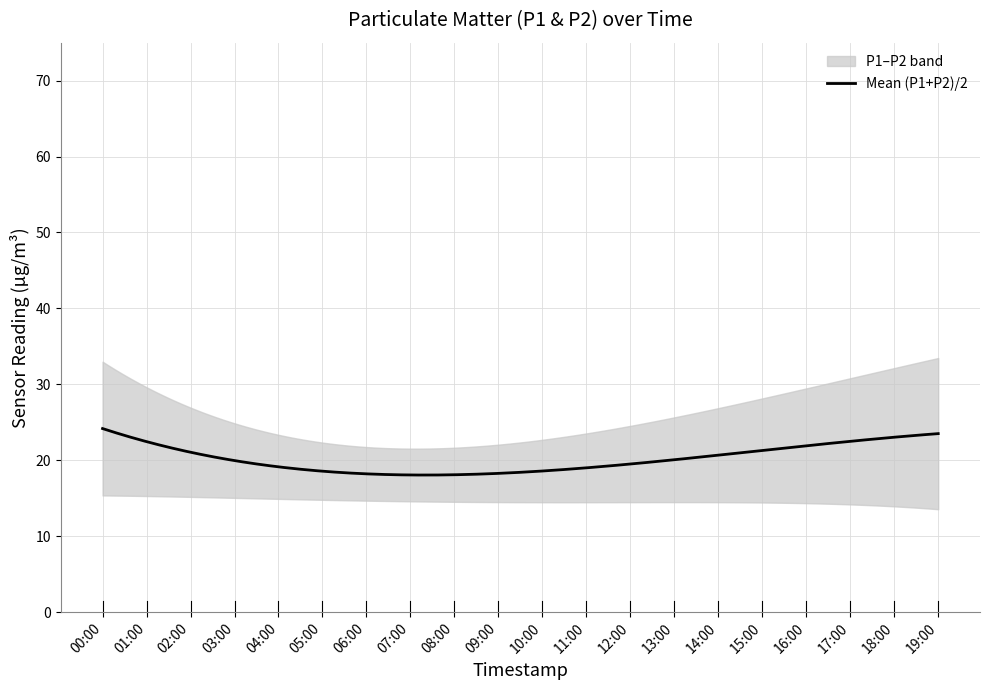

Rank the categories by P1 value from lowest to highest.

19:00, 16:00, 10:00, 05:00, 03:00, 09:00, 08:00, 04:00, 13:00, 07:00, 14:00, 02:00, 15:00, 11:00, 06:00, 12:00, 01:00, 00:00, 17:00, 18:00